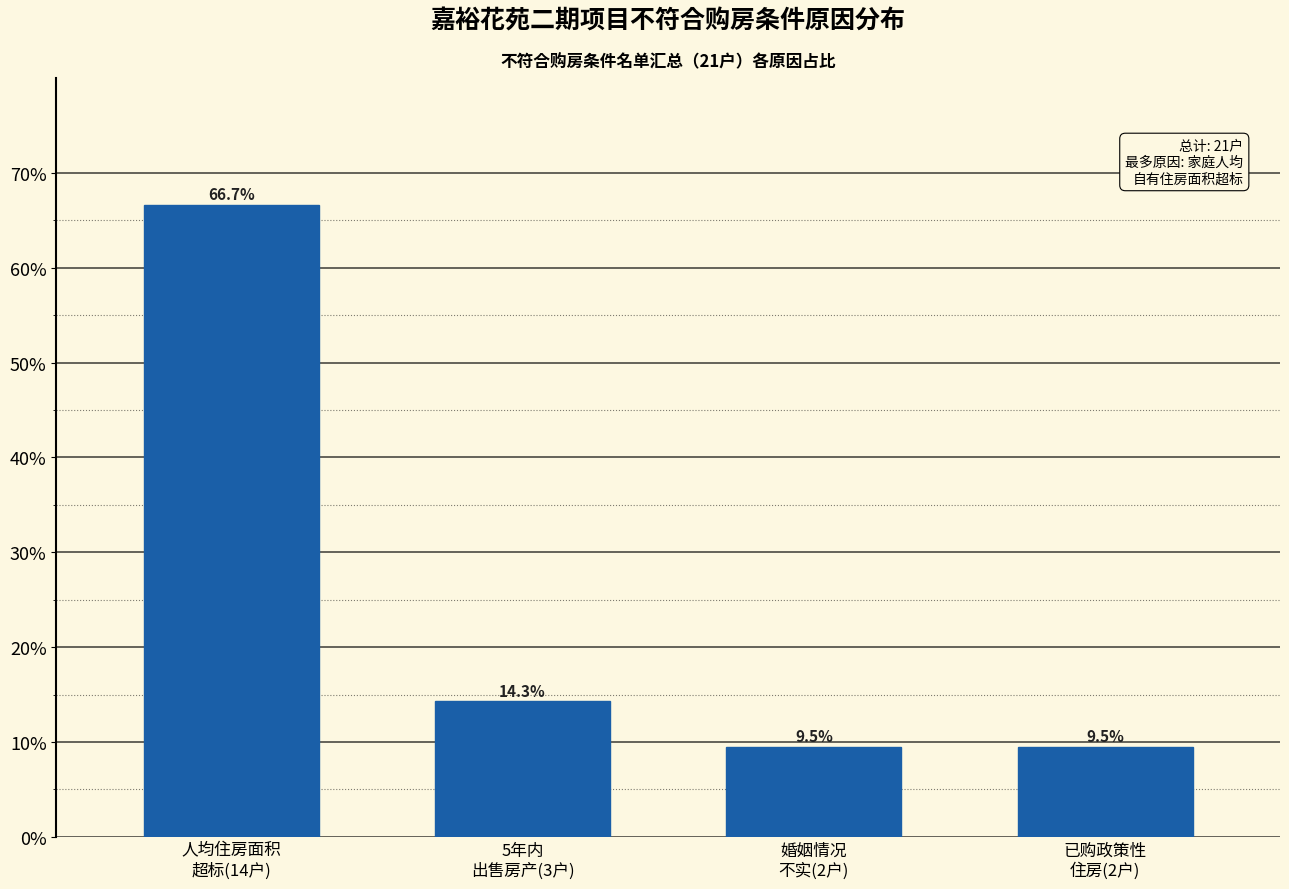

Reading right to left, what are all the values shown in this chart?

9.5	9.5	14.3	66.7